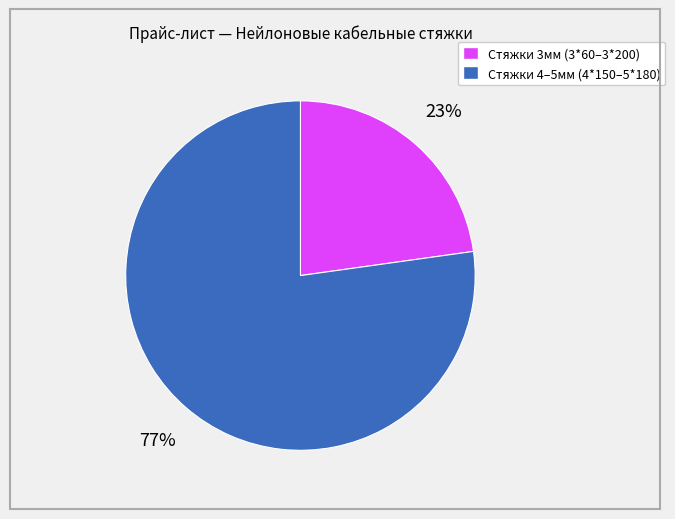

To the nearest percent, what is the average slice percentage?

50%